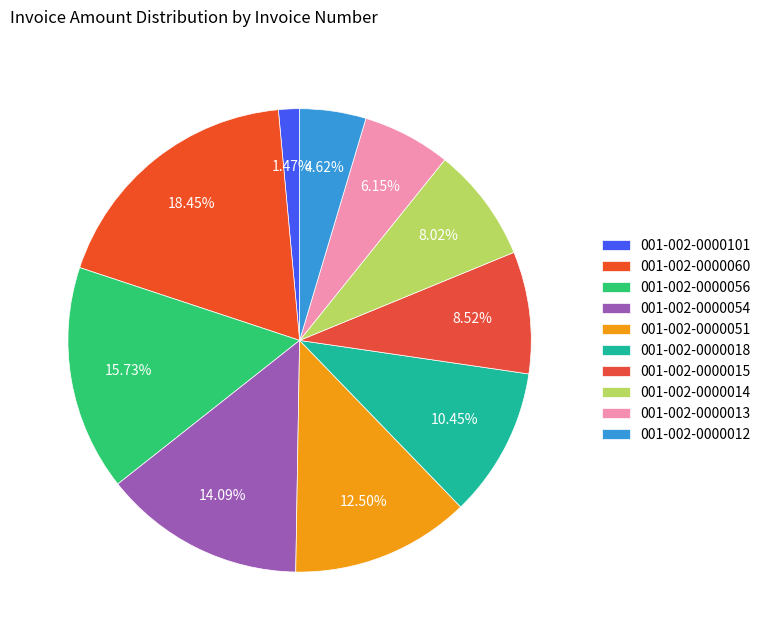

What is the smallest slice in the pie chart?

001-002-0000101